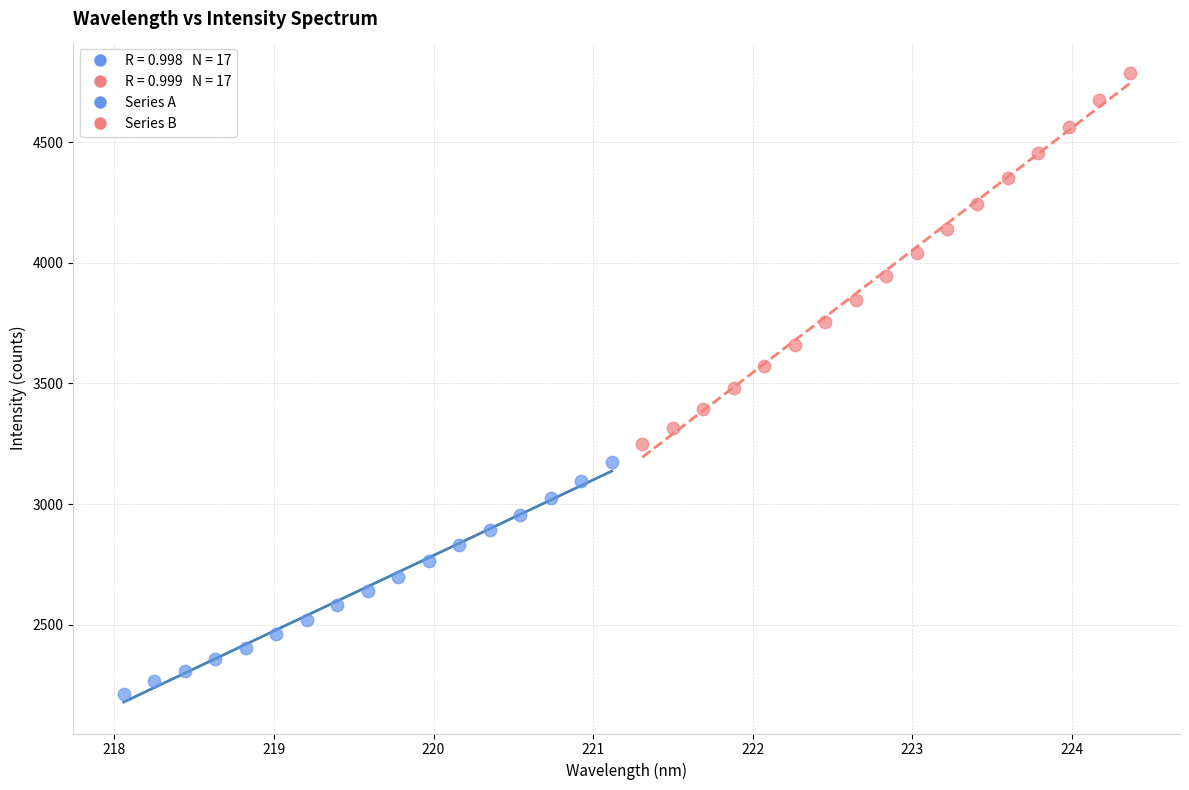

Which series reaches the maximum Y coordinate?

Series B